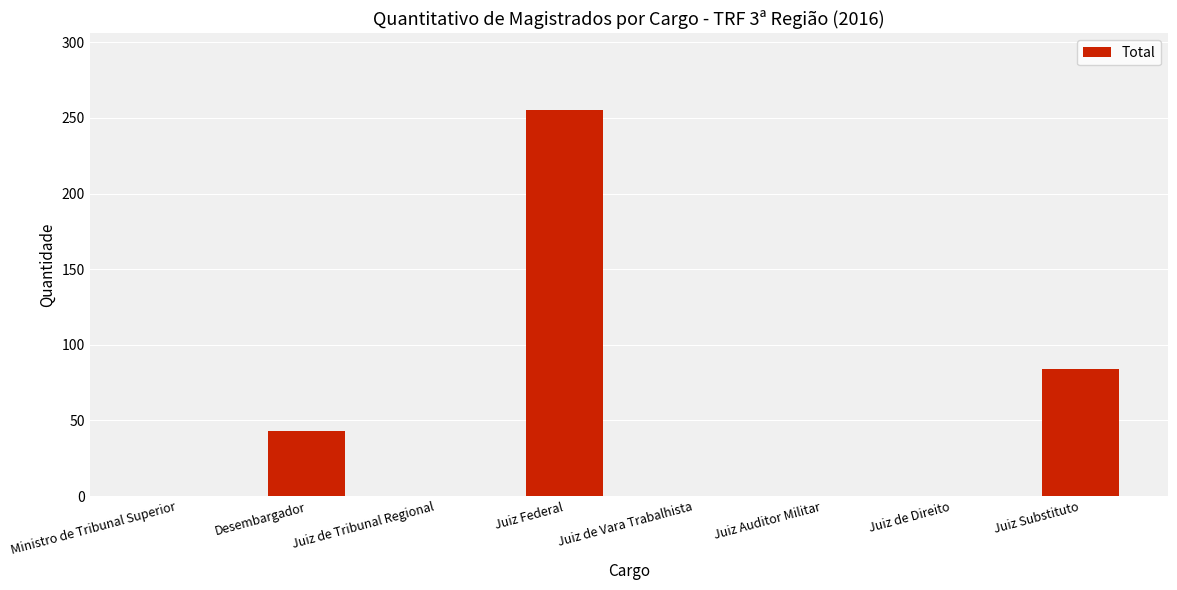

How many categories are shown in the chart?

8